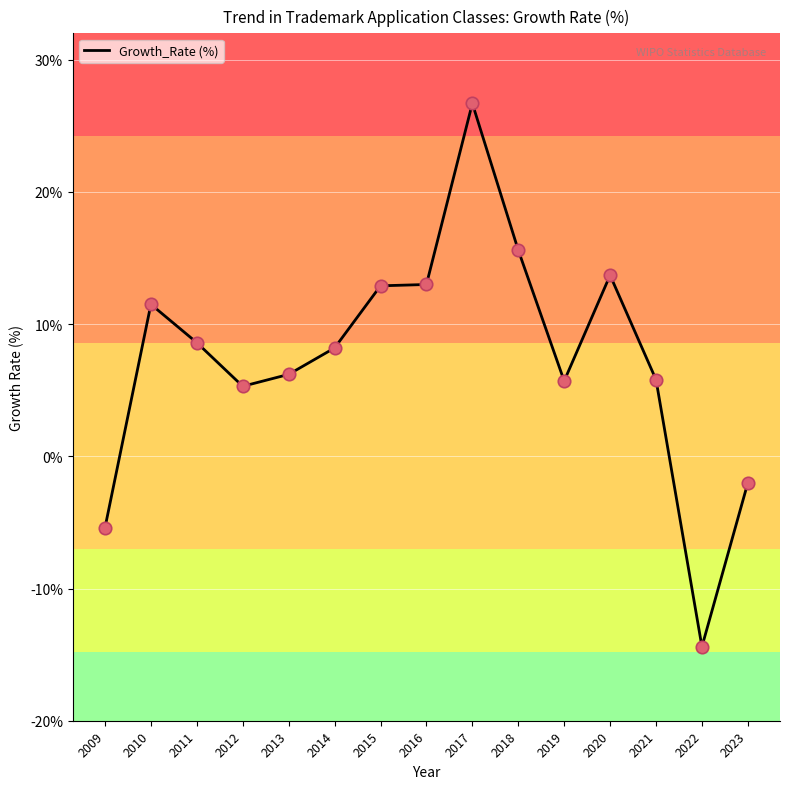

What is the ratio of the value at 2018 to the value at 2013?

2.5